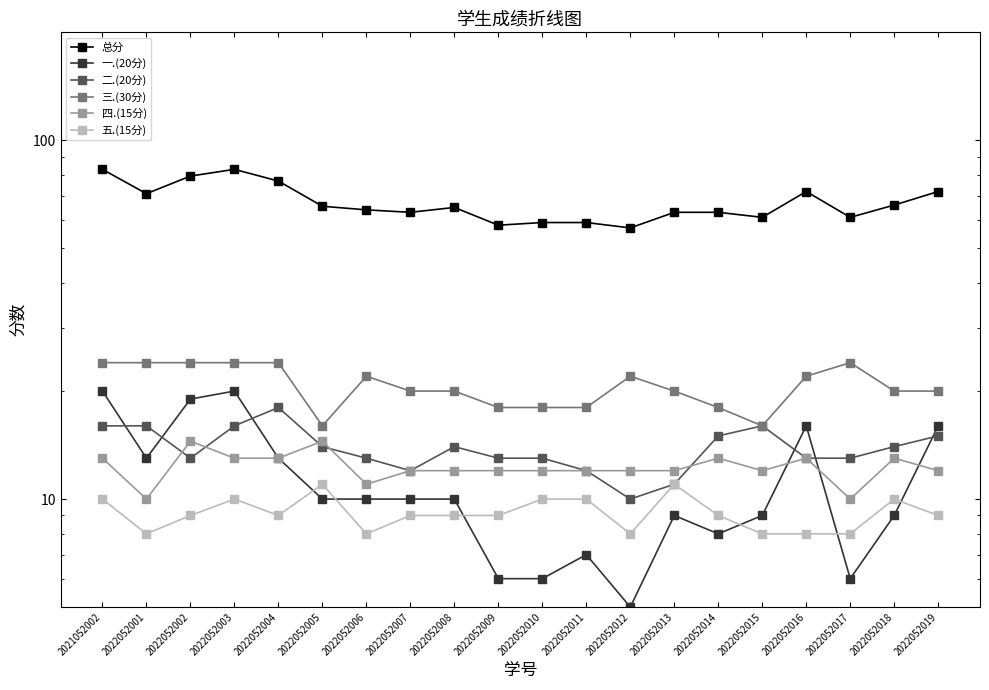

Read the 三.(30分) value at 2022052011.

18.0